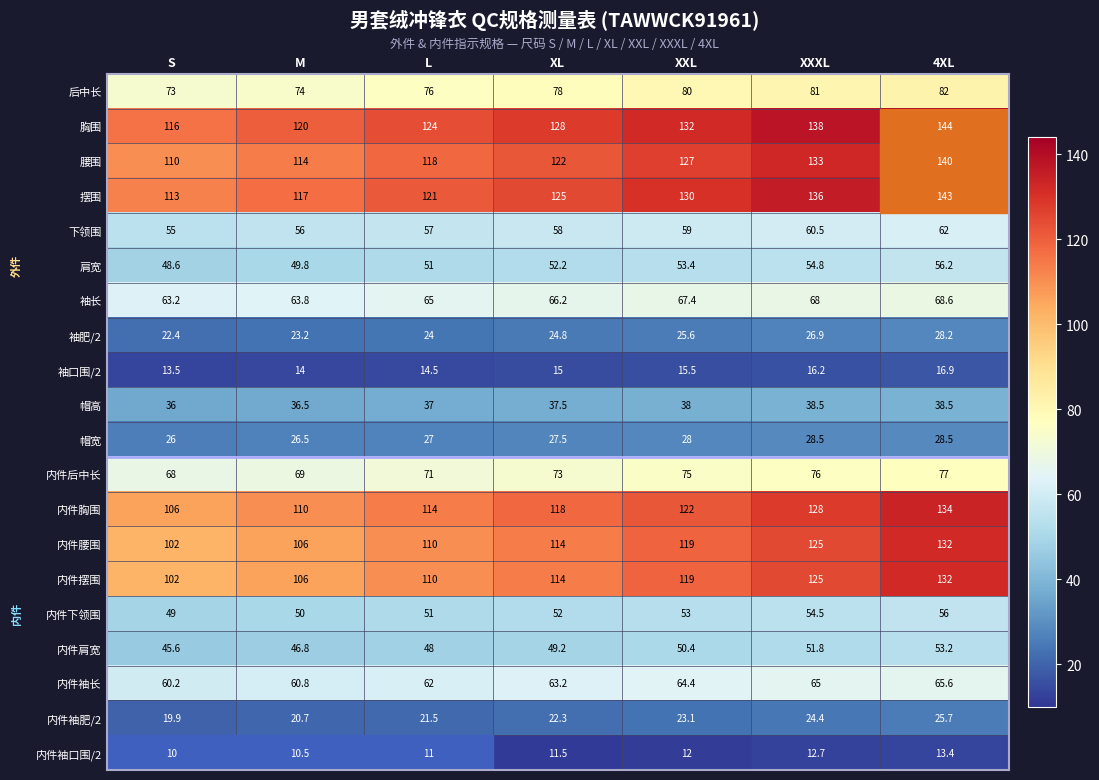

Count the 胸围 values in the range 120 to 138.

5